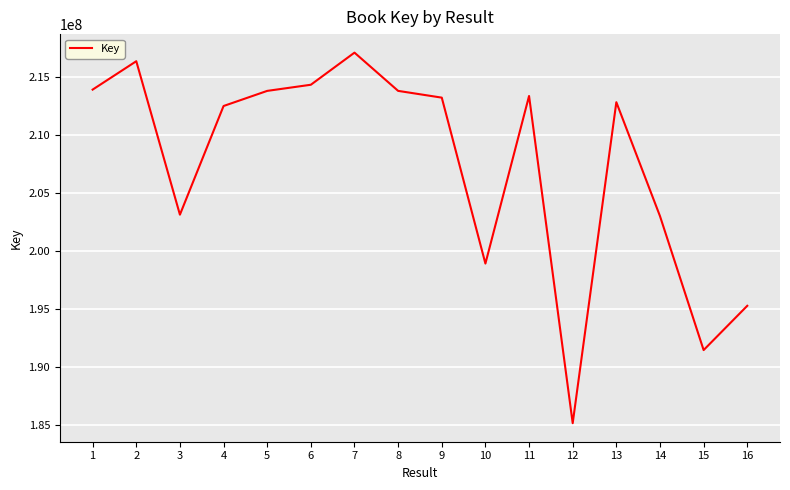

The value at 7 is 217054713. True or false?

True